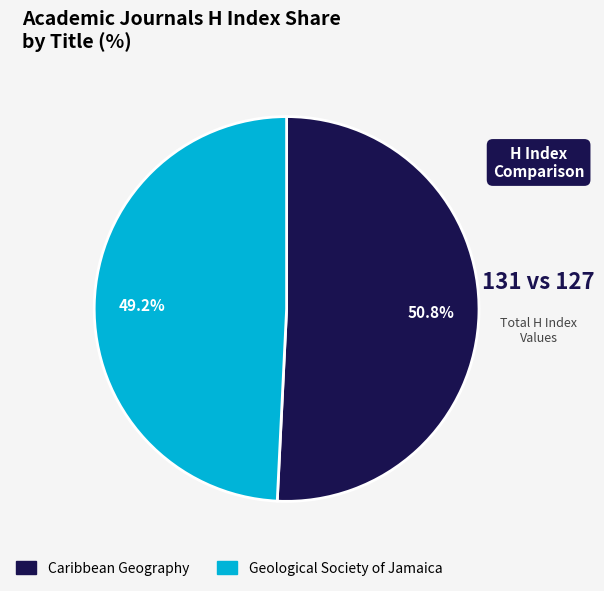

What percentage do Geological Society of Jamaica and Caribbean Geography together represent?

100.0%